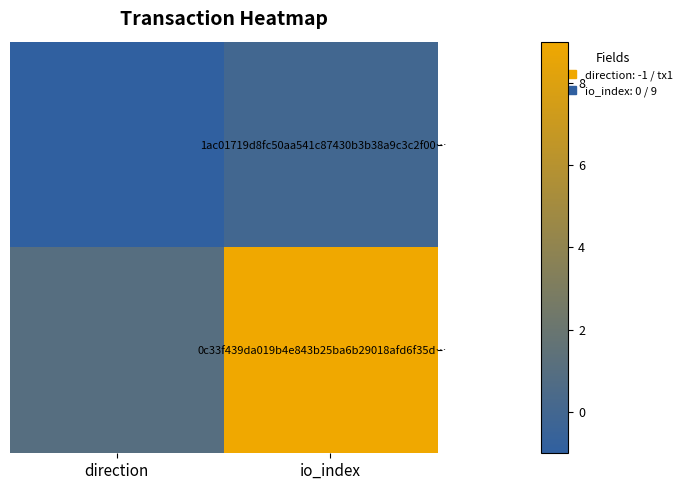

Reading left to right, what are all the values shown in this chart?

1ac01719d8fc50aa541c87430b3b38a9c3c2f00…: direction=-1	io_index=0
0c33f439da019b4e843b25ba6b29018afd6f35d…: direction=1	io_index=9